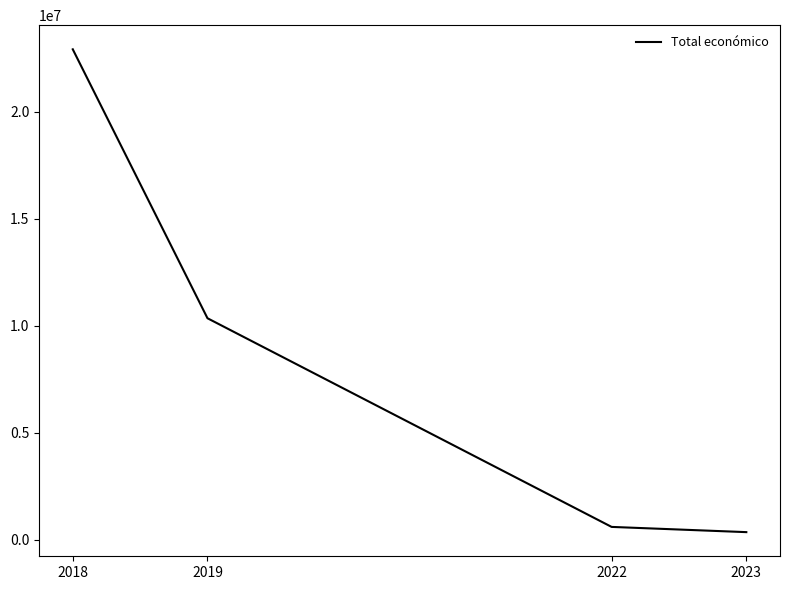

Between 2022 and 2018, which is larger?

2018